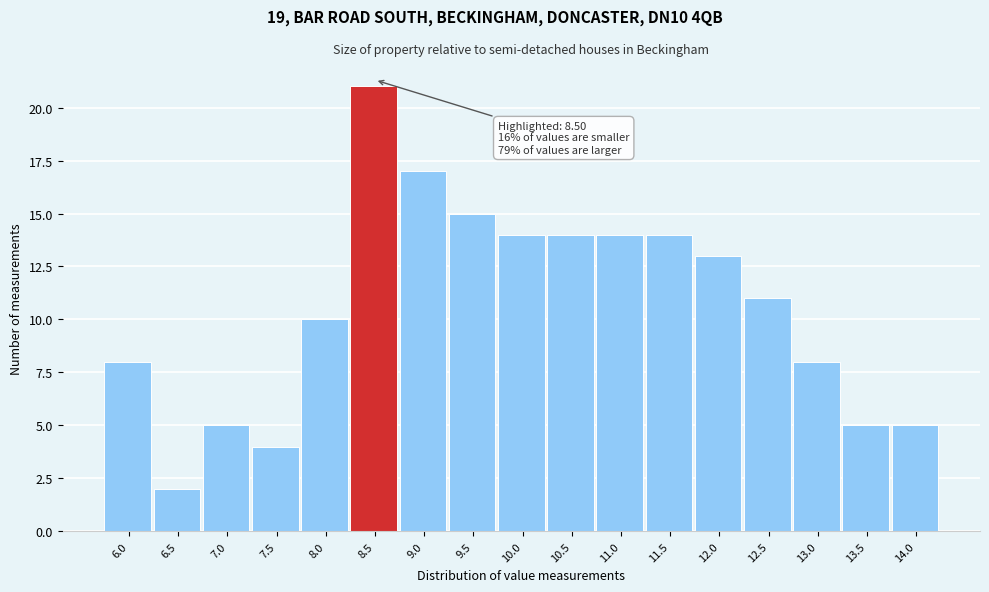

Reading left to right, extract all data points from this chart.

6.0=8	6.5=2	7.0=5	7.5=4	8.0=10	8.5=21	9.0=17	9.5=15	10.0=14	10.5=14	11.0=14	11.5=14	12.0=13	12.5=11	13.0=8	13.5=5	14.0=5